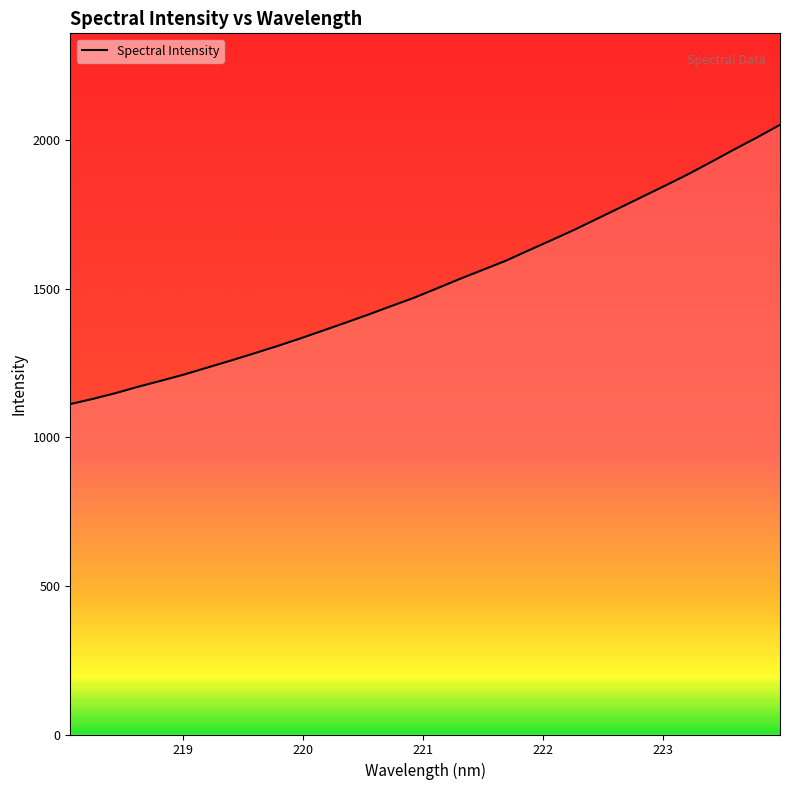

What is the maximum value shown in the chart?

2051.1